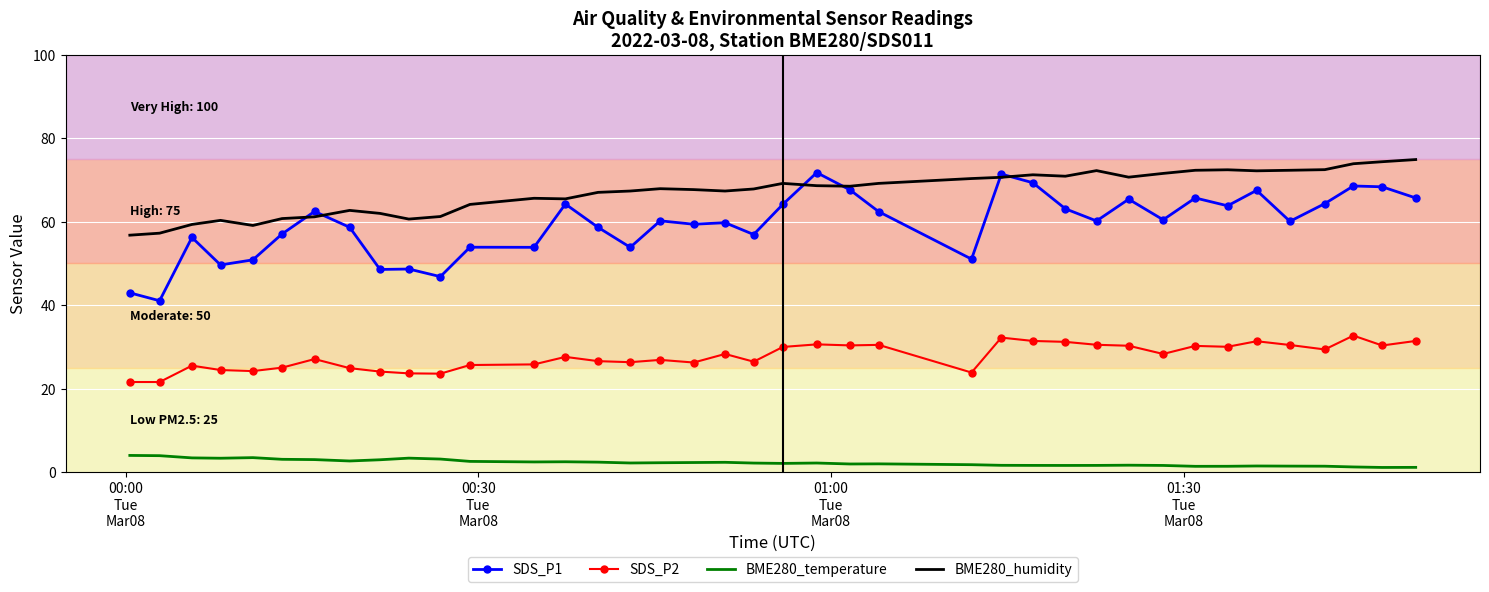

What is the average value of the BME280_temperature series?

2.2